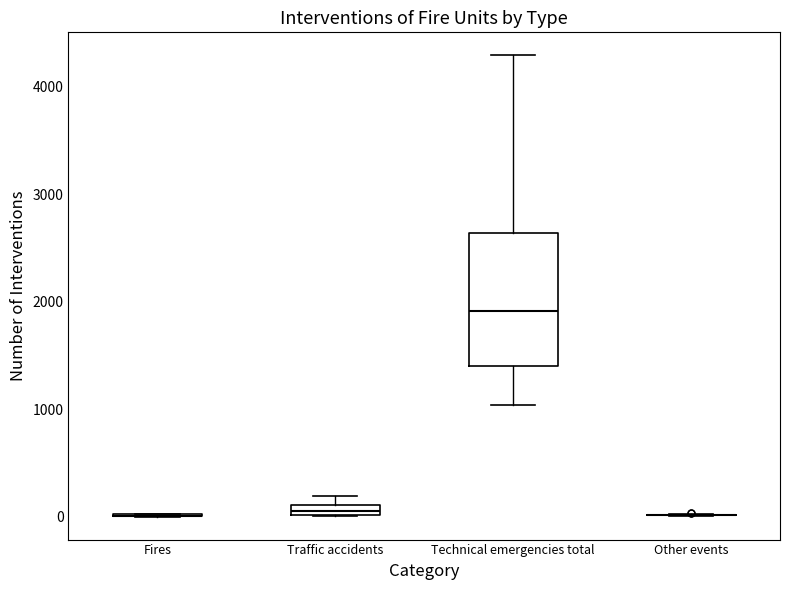

Which box is the tallest, from its lower edge to its upper edge?

Technical emergencies total